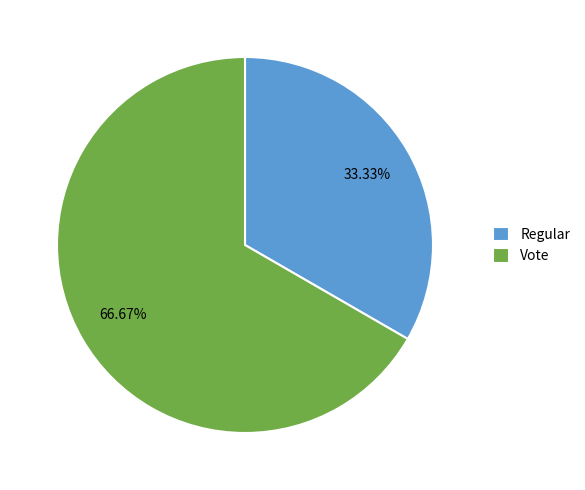

Between Regular and Vote, which is larger?

Vote